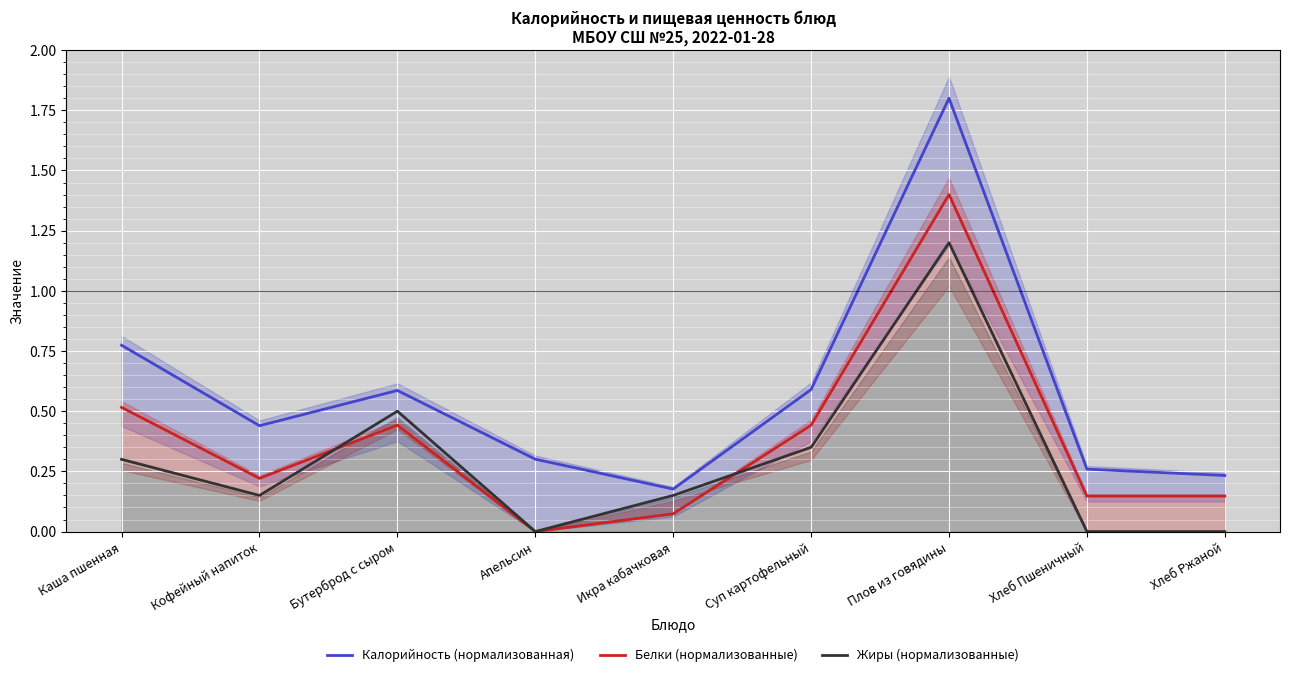

Rank the categories by Белки (нормализованные) value from lowest to highest.

Апельсин, Икра кабачковая, Хлеб Пшеничный, Хлеб Ржаной, Кофейный напиток, Бутерброд с сыром, Суп картофельный, Каша пшенная, Плов из говядины